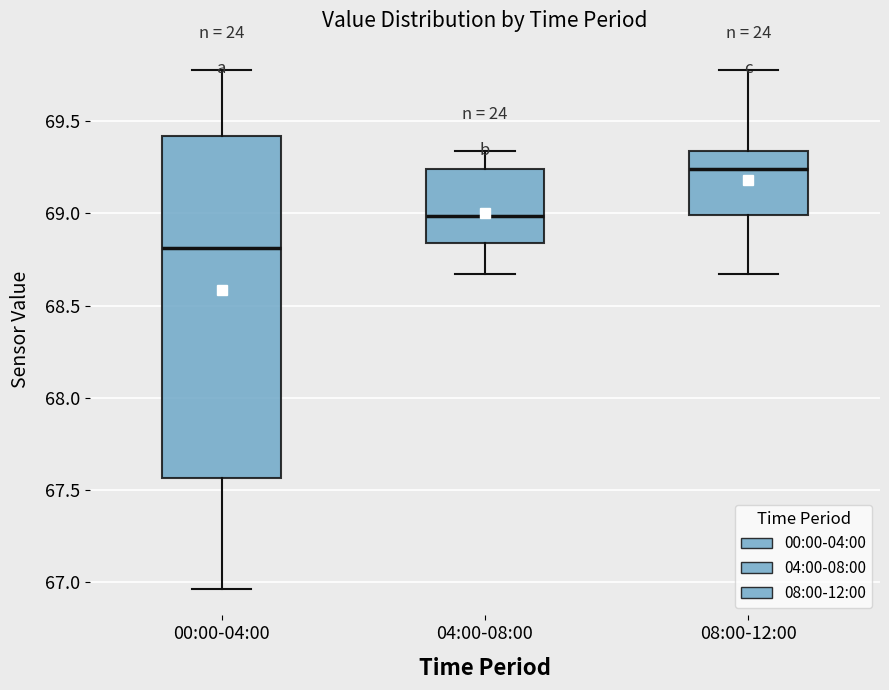

Where does the upper whisker of the box for 04:00-08:00 end on the y-axis? The values are not printed on the chart, so give them approximately, as read against the axis.

69.35